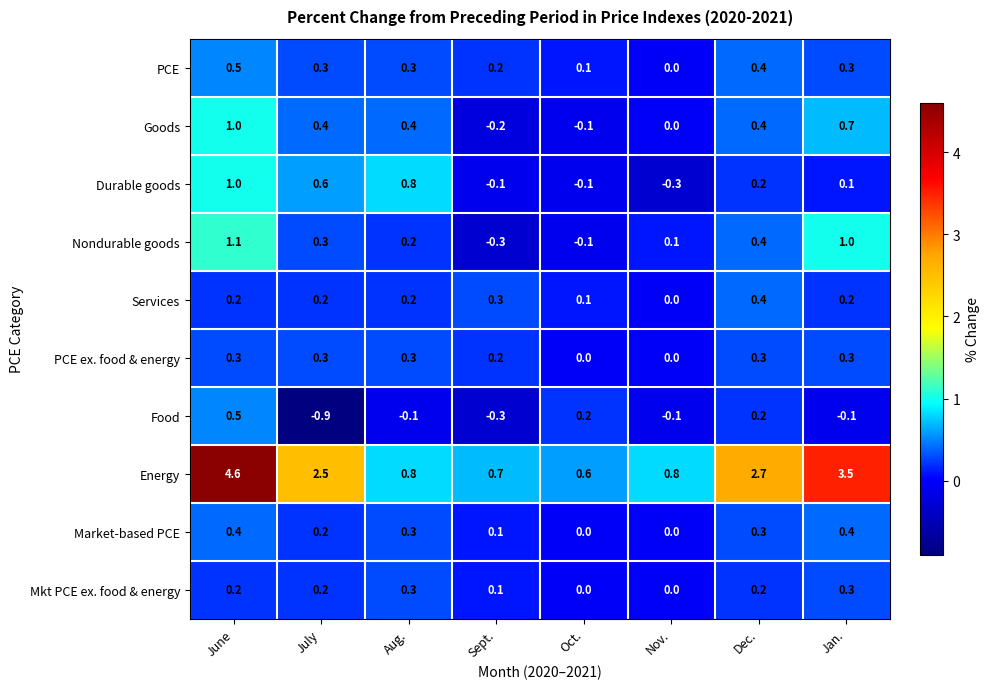

Read the Energy value at June.

4.6